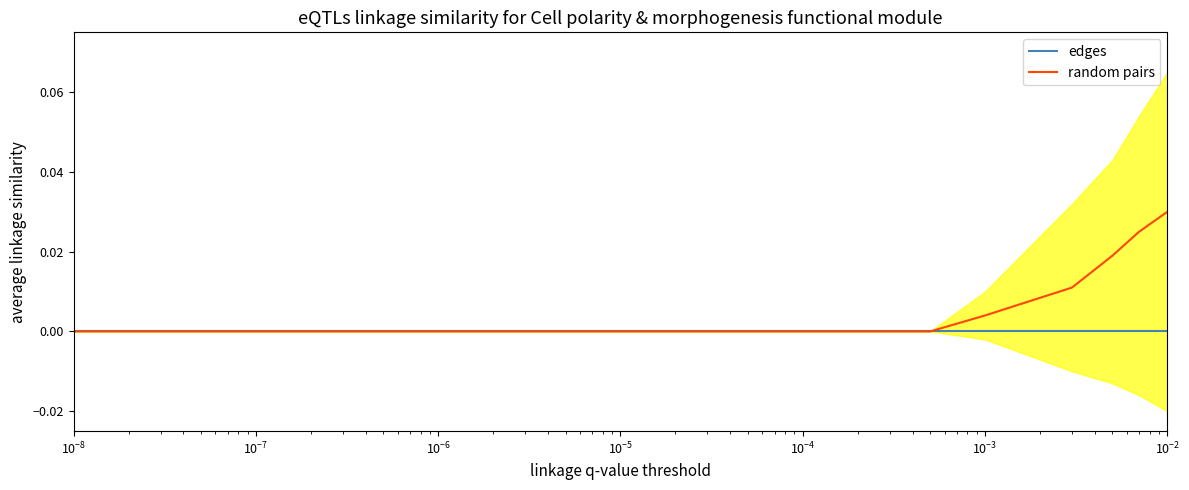

True or false: edges and random pairs cross at least once.

False